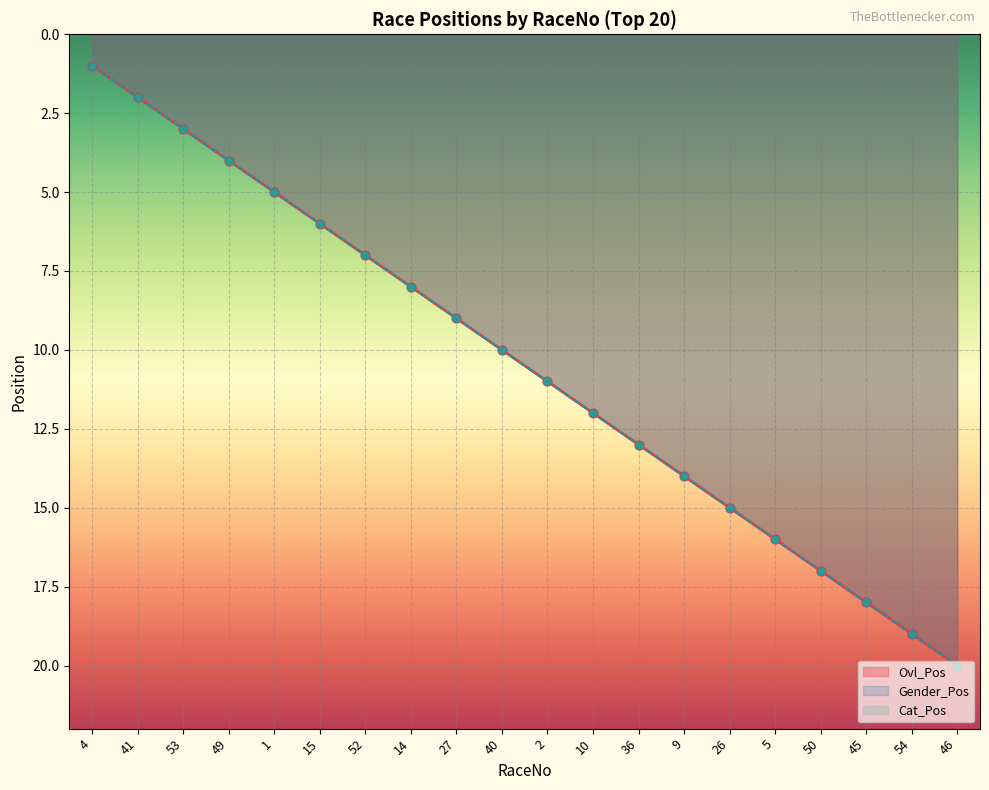

Which series contains the lowest Y value?

Ovl_Pos